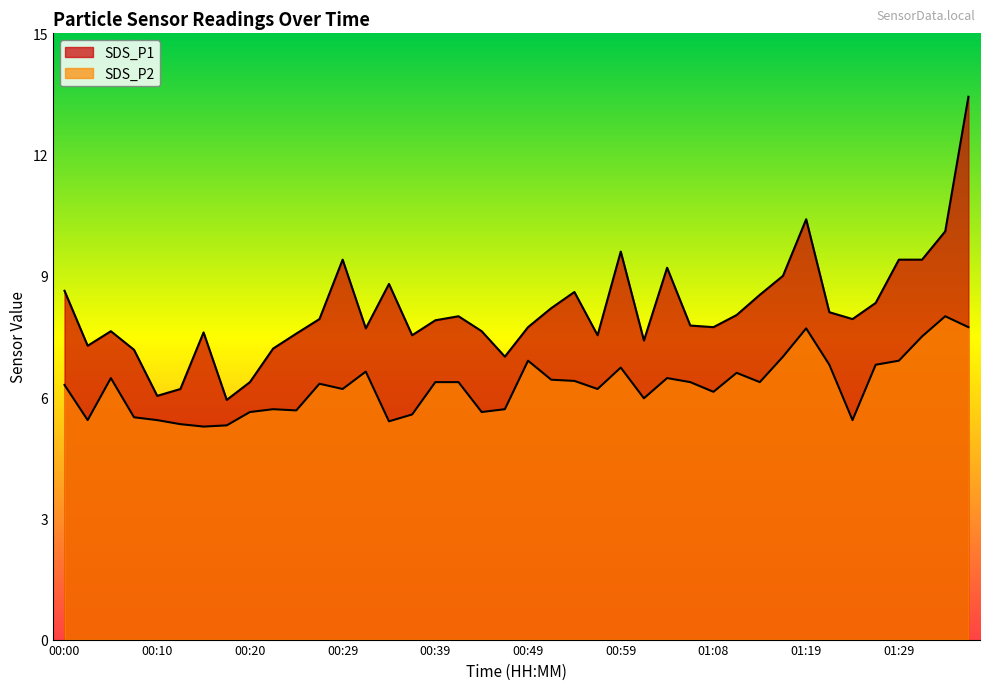

True or false: SDS_P1 and SDS_P2 cross at least once.

False